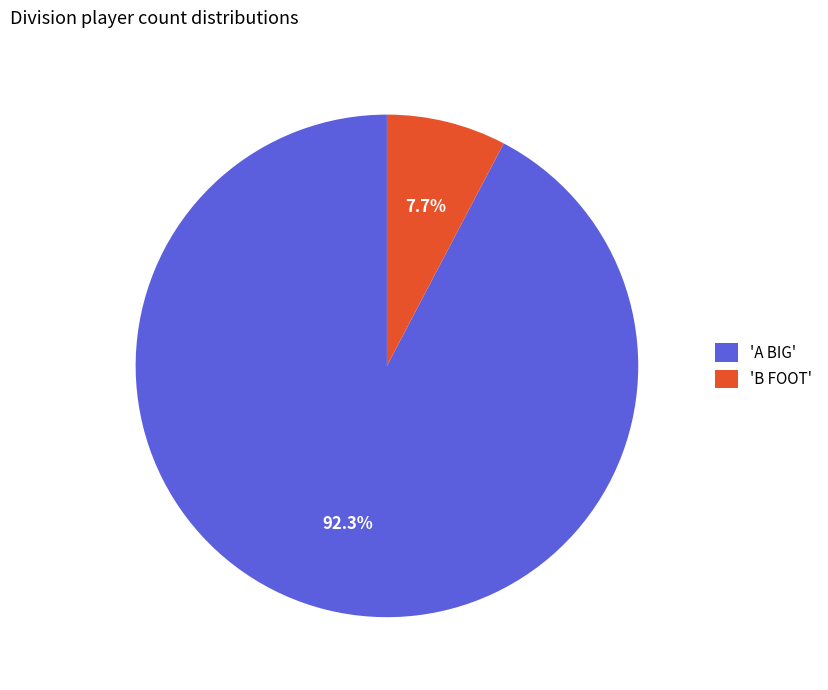

What portion of the pie excludes 'A BIG'?

7.7%